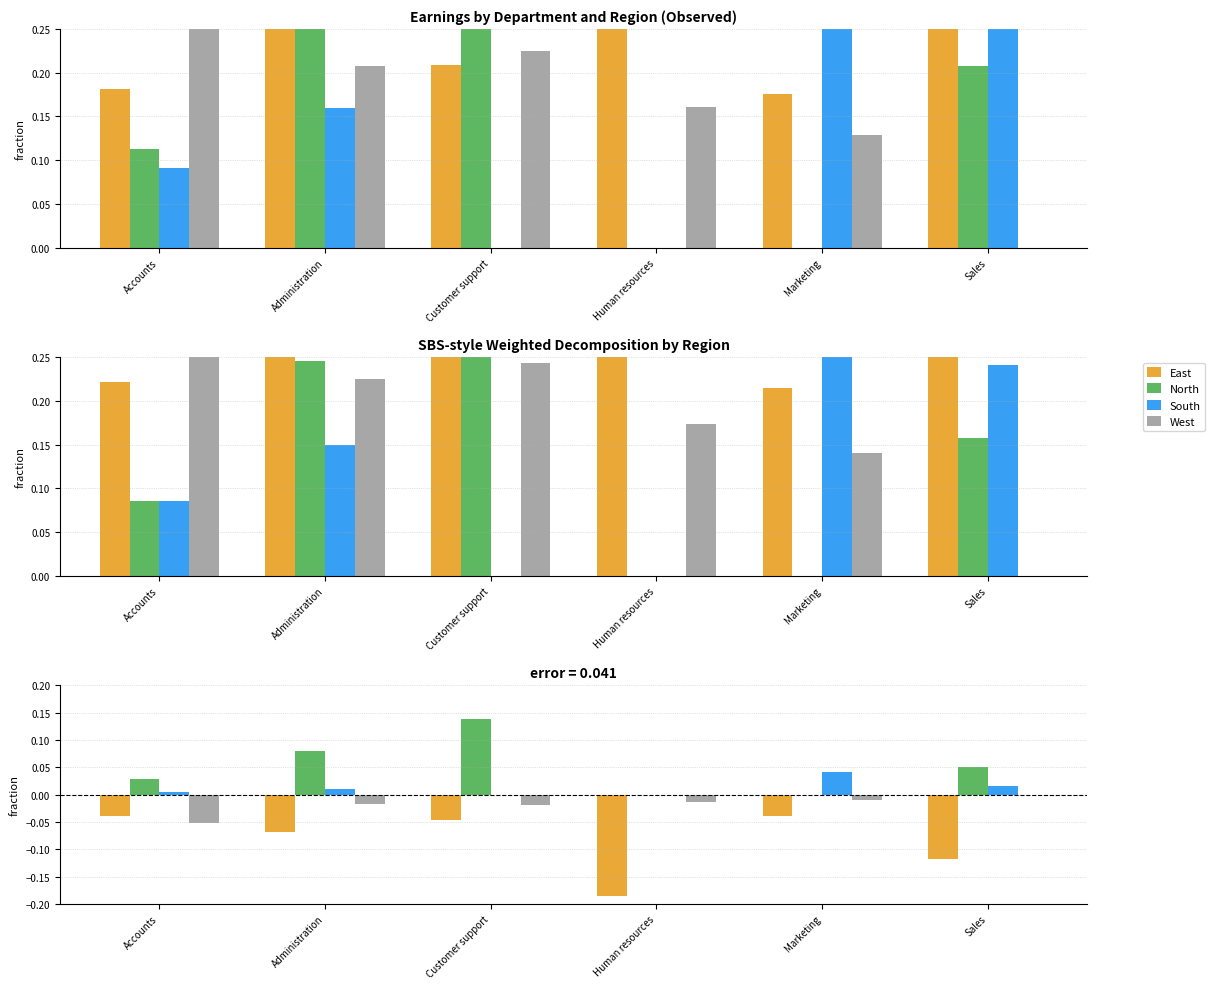

The West series shows -0.0 at Marketing. True or false?

False